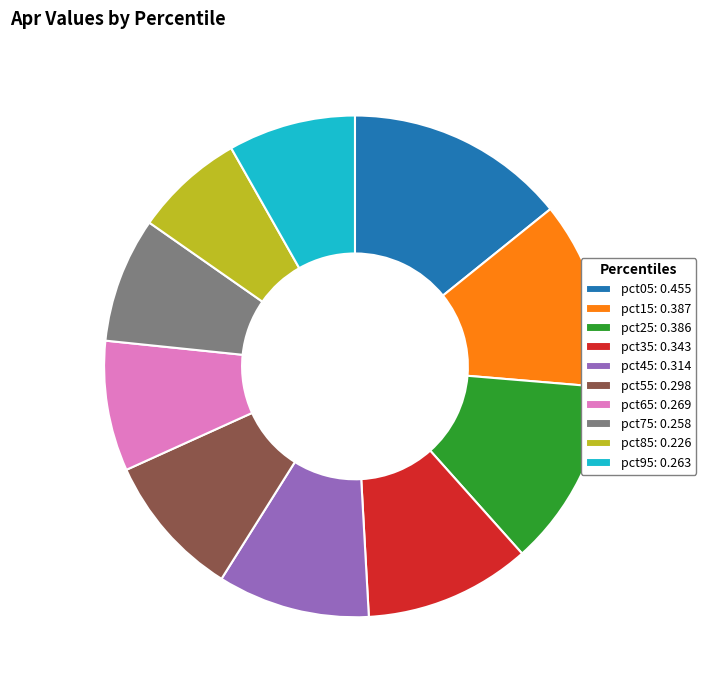

Between pct45: 0.314 and pct65: 0.269, which is larger?

pct45: 0.314